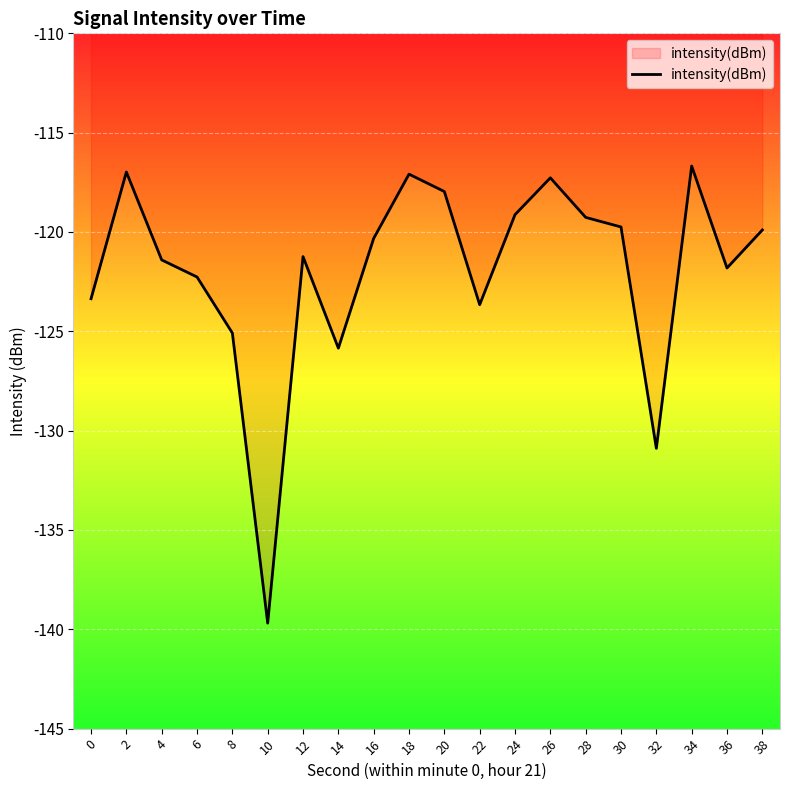

What is the change in value from 4 to 20?

+3.4